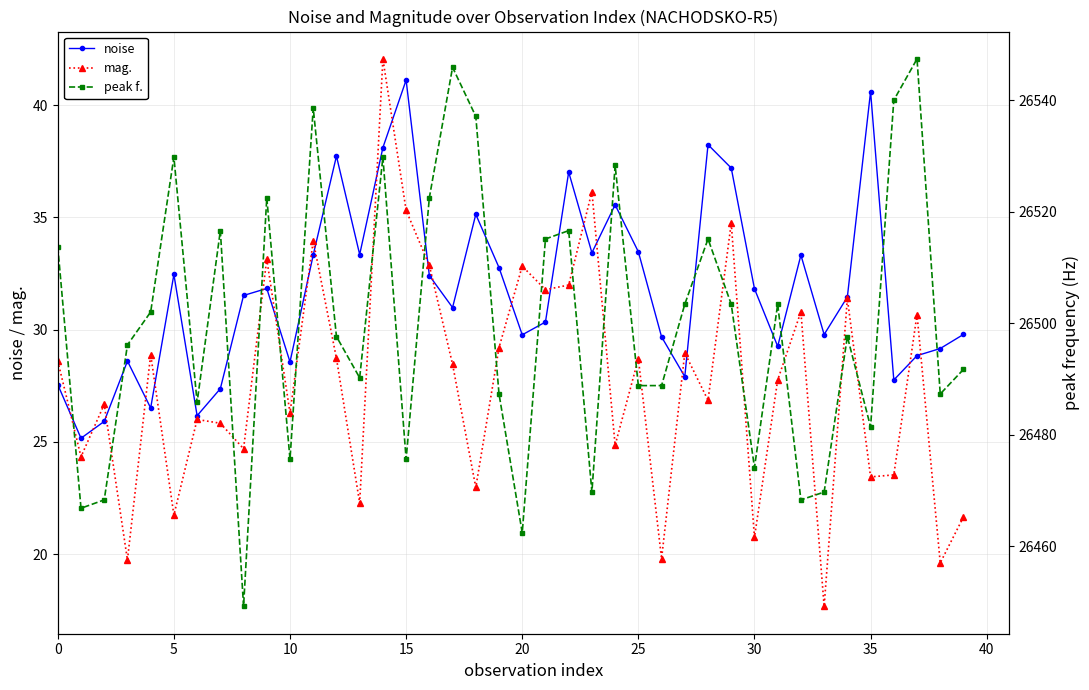

What is the maximum value for mag.?

42.1